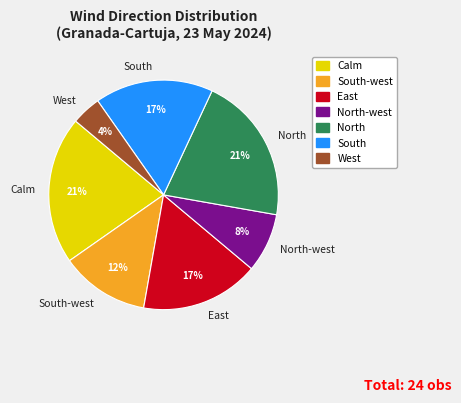

To the nearest percent, what percentage of the pie is West?

4%